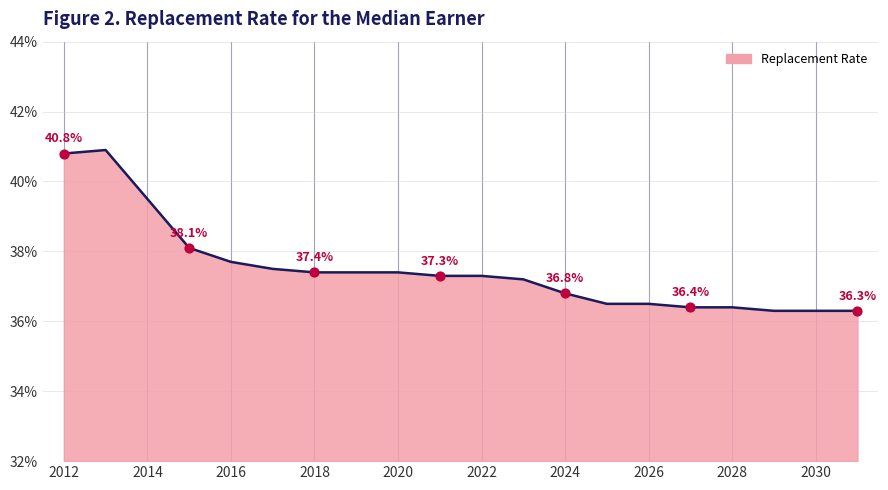

What is the difference between the maximum and minimum values?

4.6